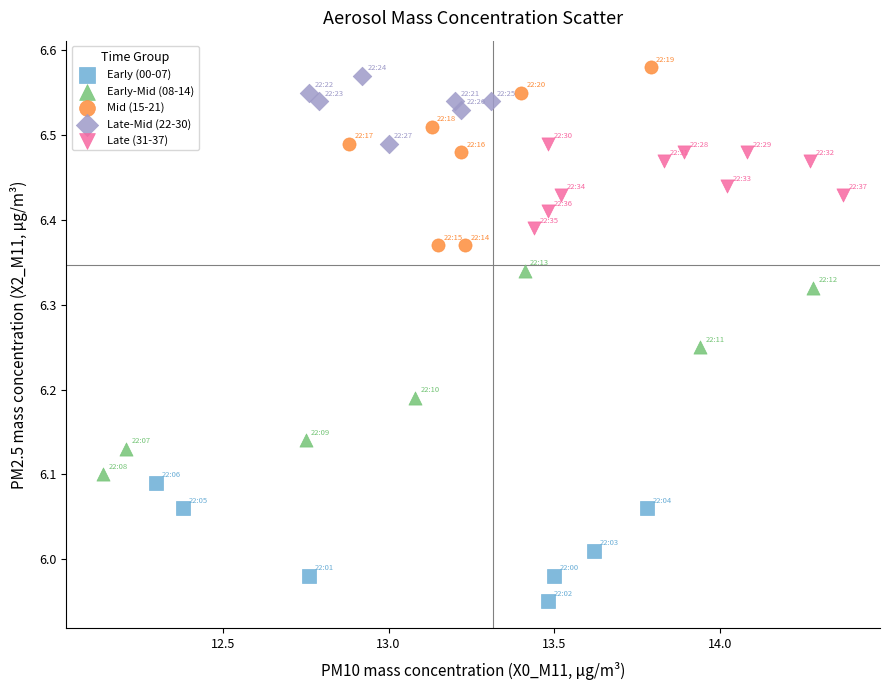

Which series contains the lowest Y value?

Early (00-07)